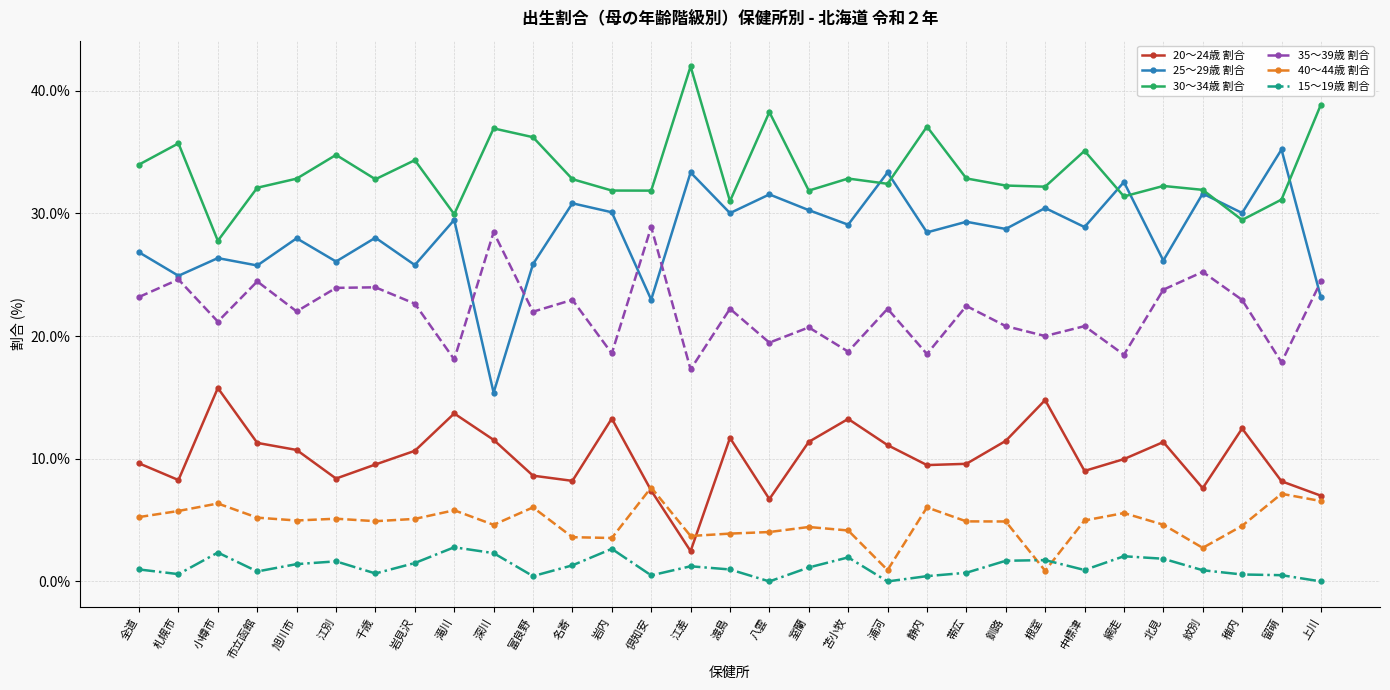

Which label corresponds to the largest value in the chart?

江差